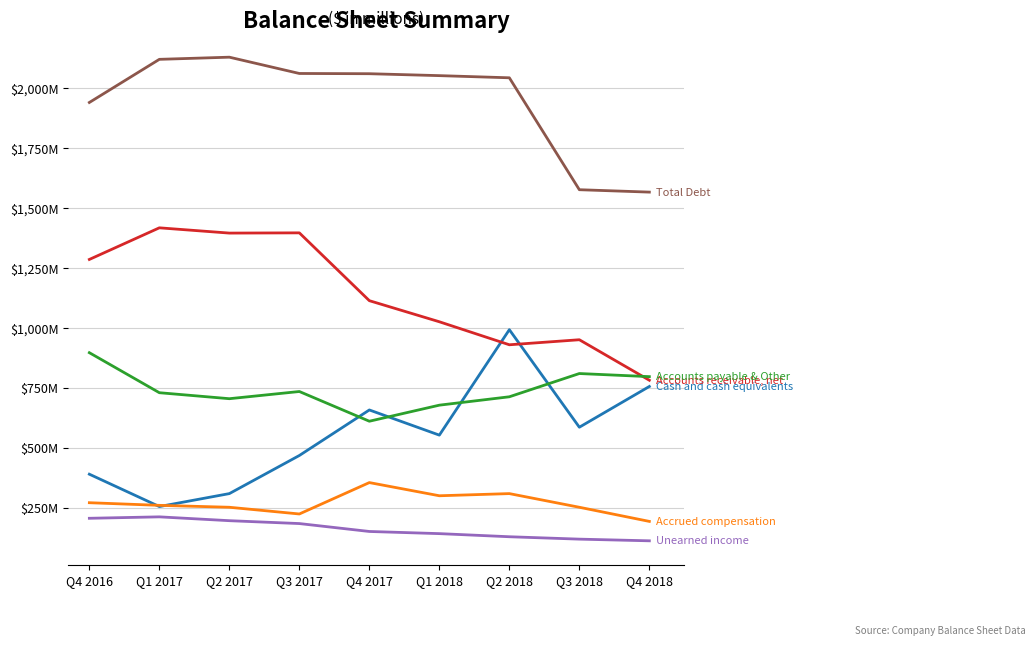

Is this an area chart (filled region under the line)?

No